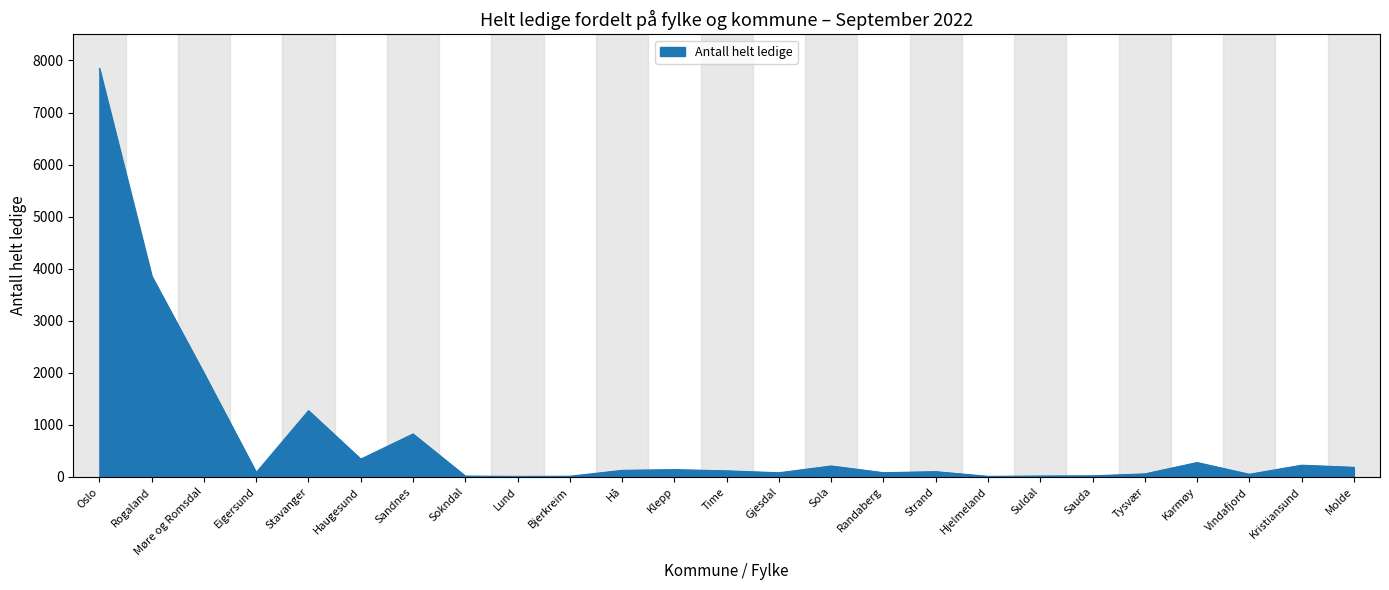

What is the minimum value shown in the chart?

10